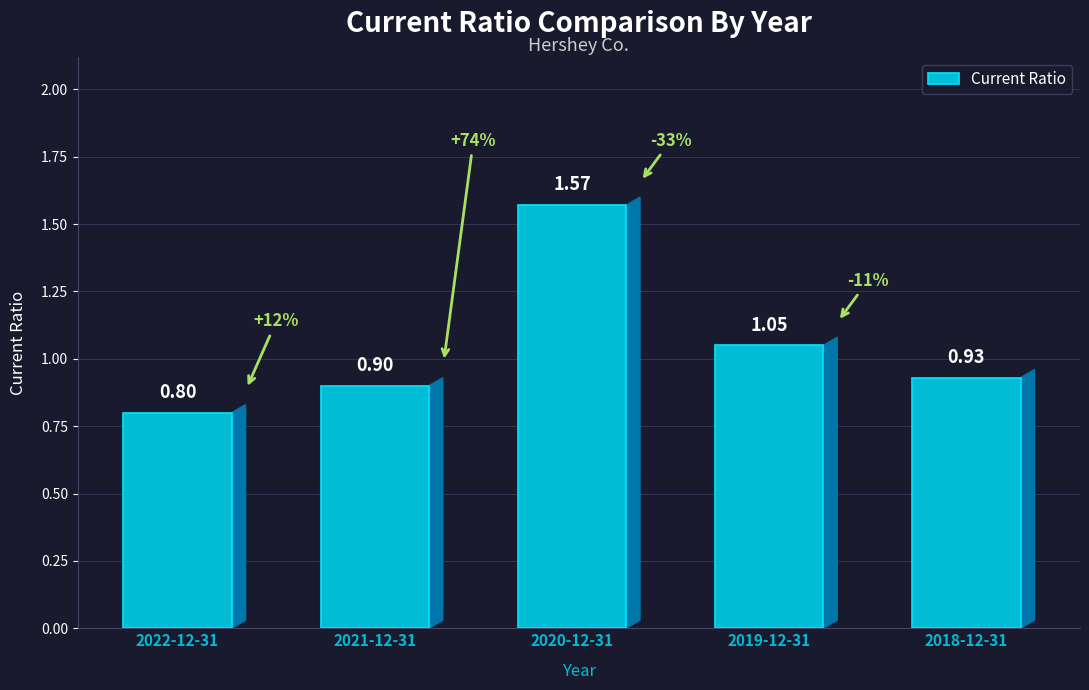

At which category does the chart reach its minimum across all series?

2022-12-31